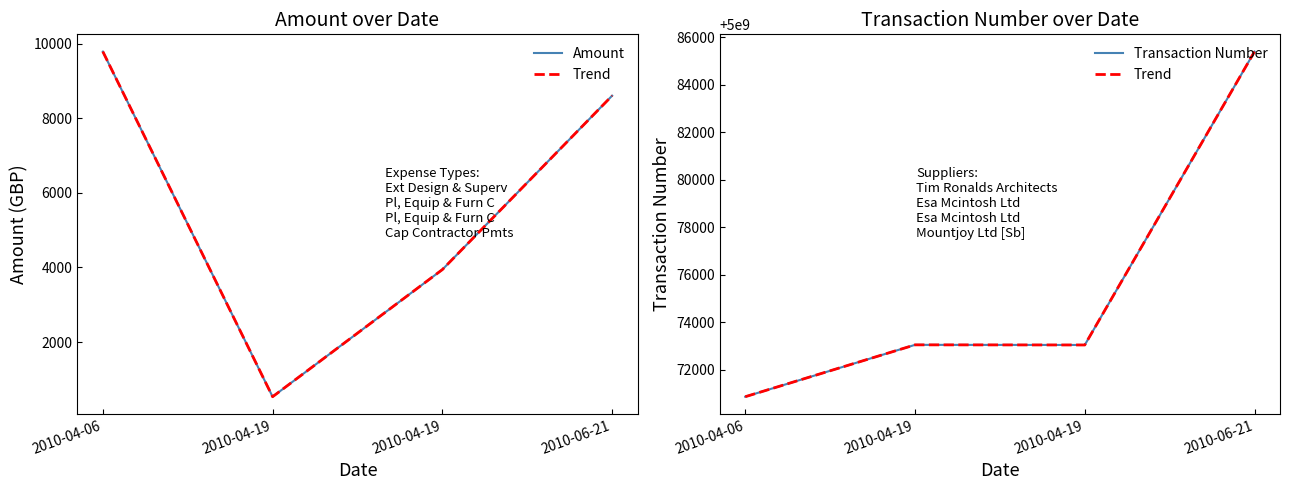

How many categories are shown in the chart?

4